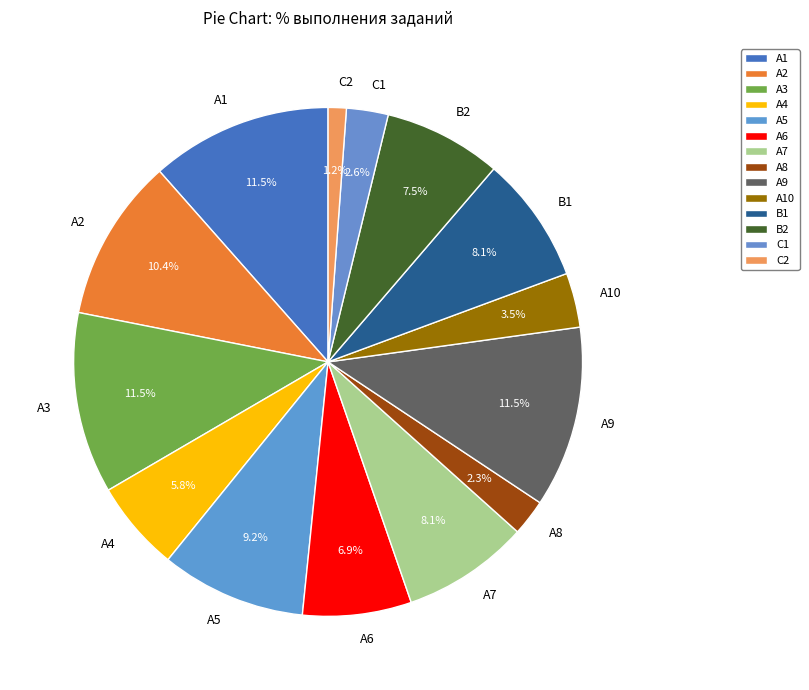

How many slices are in this pie chart?

14